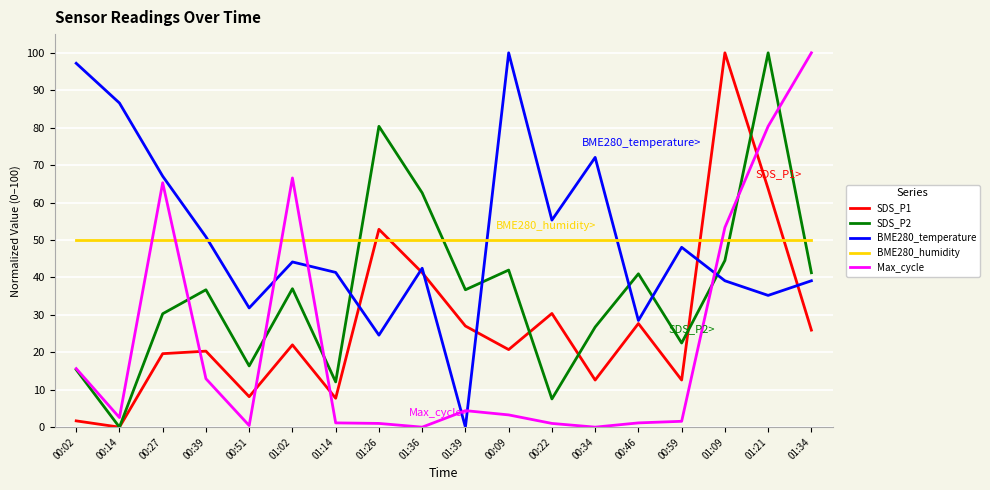

At 01:02, list the series in order from smallest to largest.

SDS_P1, SDS_P2, BME280_temperature, BME280_humidity, Max_cycle